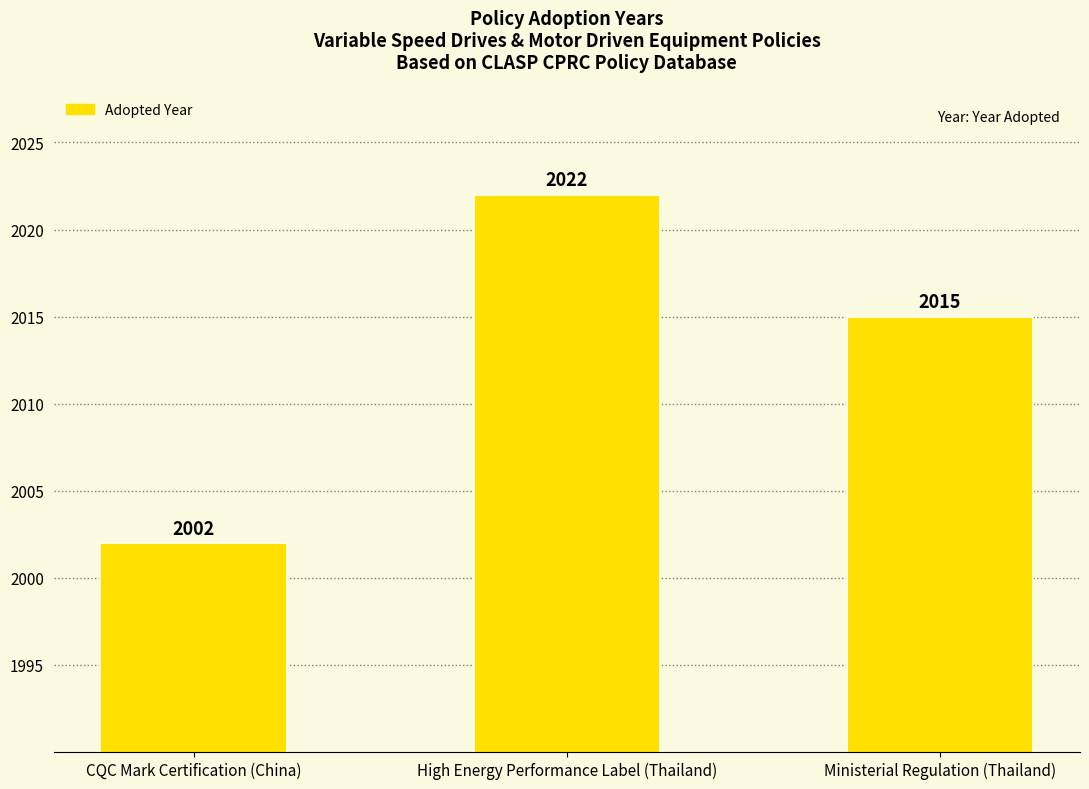

What is the difference between the maximum and minimum values?

20